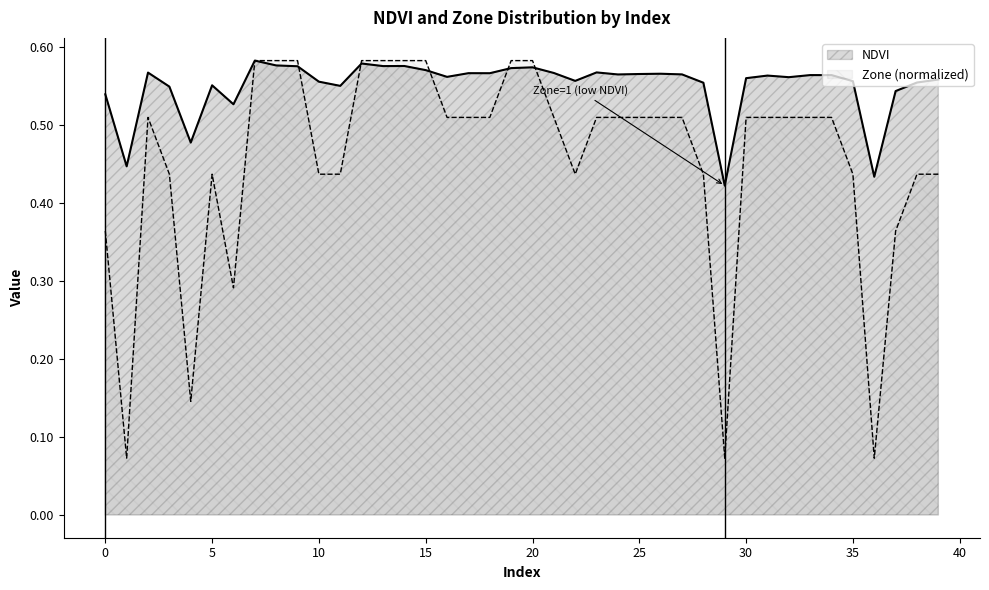

What is the difference between the second highest and second lowest values in the NDVI series?

0.1